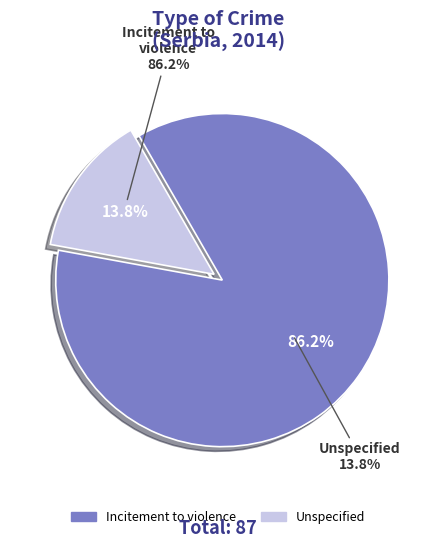

What is the ratio of the value at Unspecified to the value at Incitement to violence?

0.2